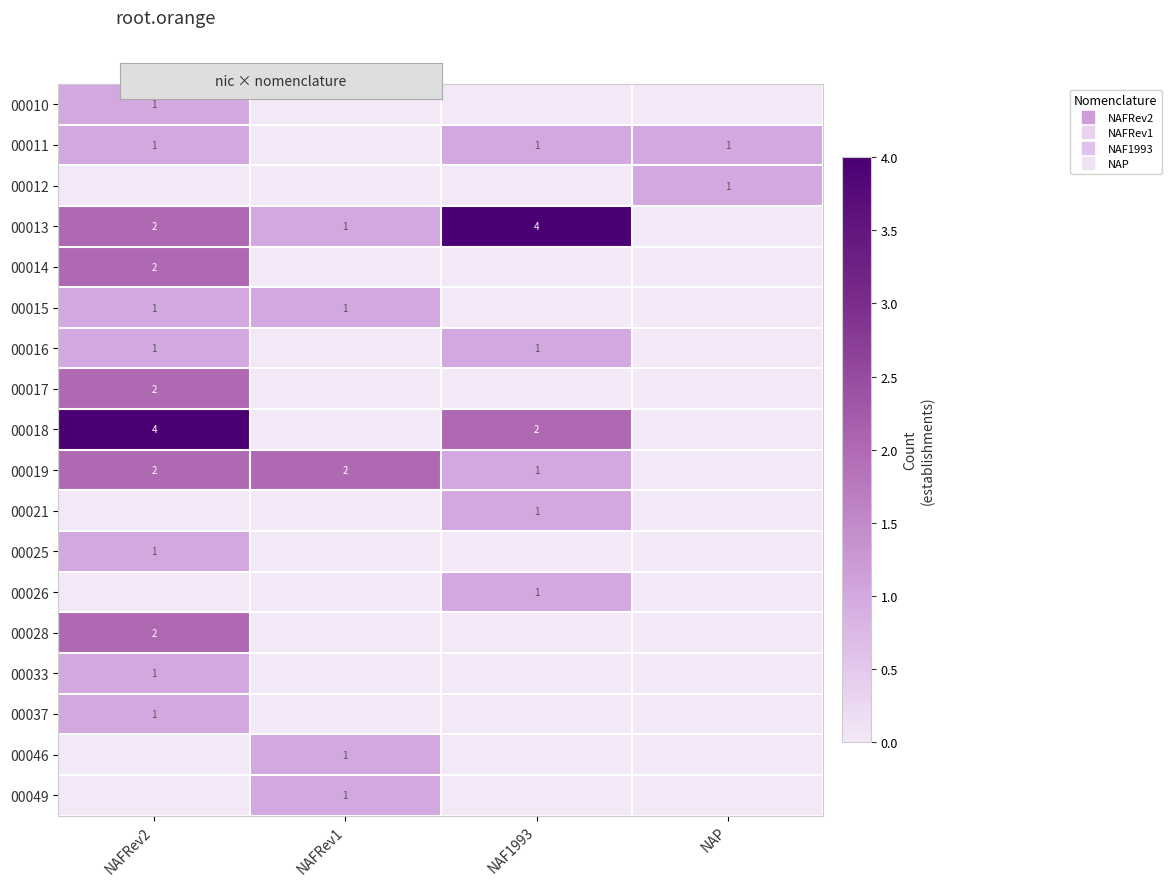

The value of 00033 at NAF1993 is 0. True or false?

False